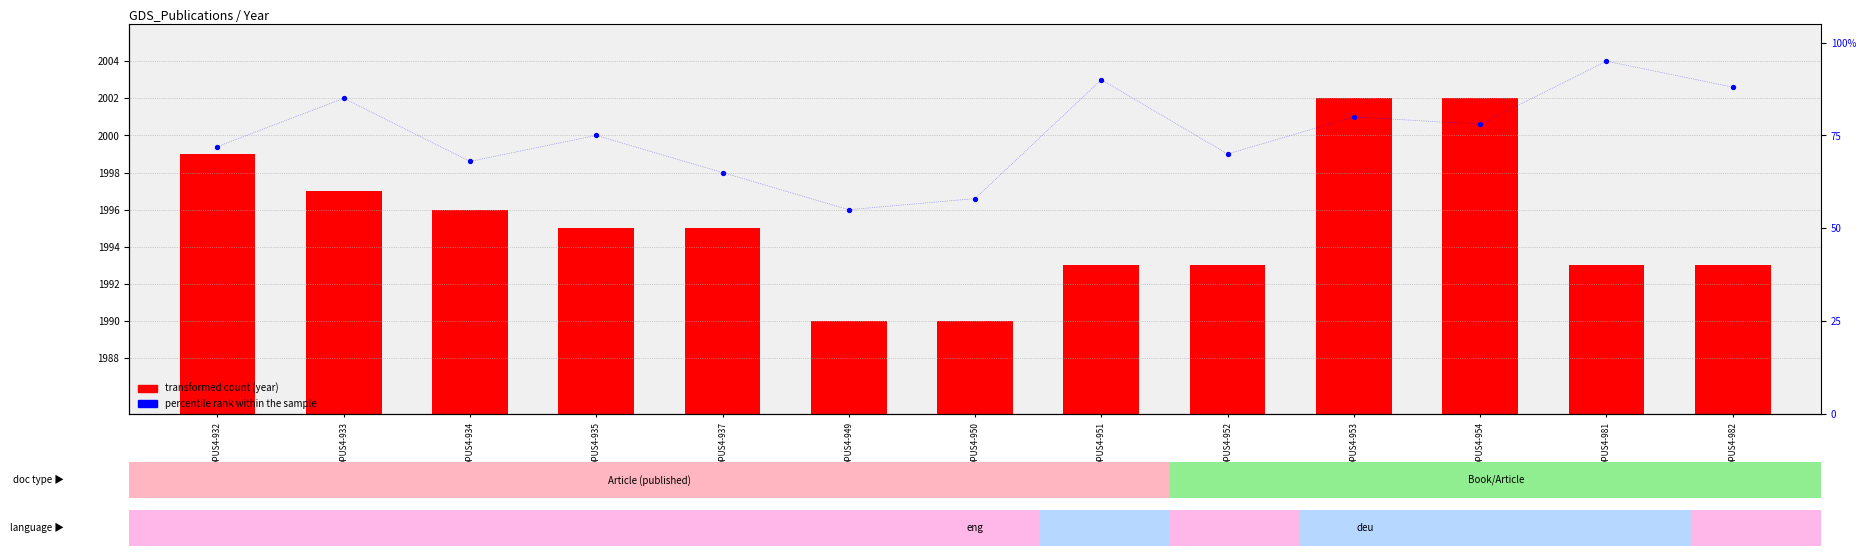

What is the ratio of the value at OPUS4-935 to the value at OPUS4-932?

1.0